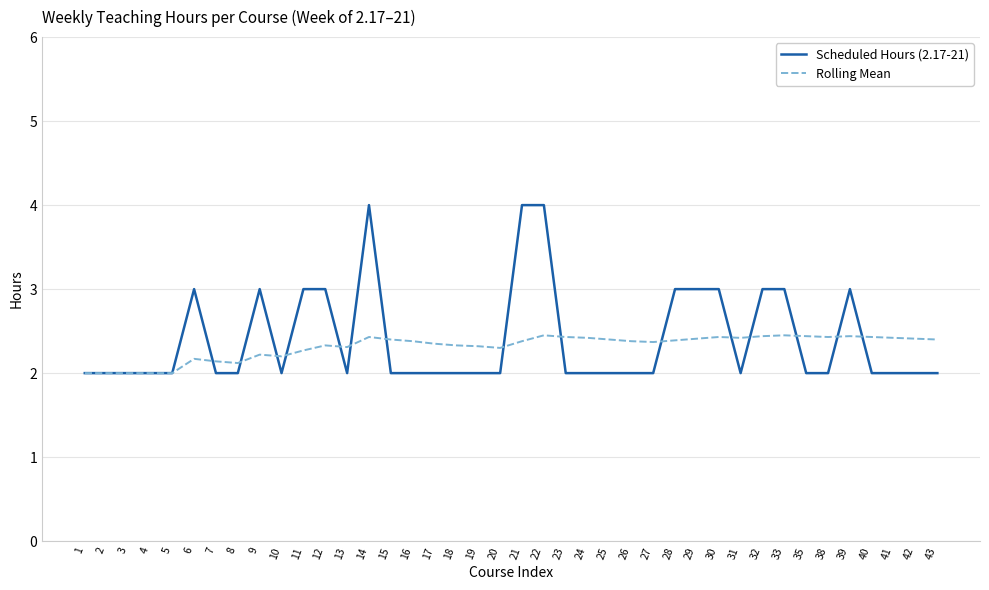

Count the Rolling Mean values in the range 2 to 3.

40